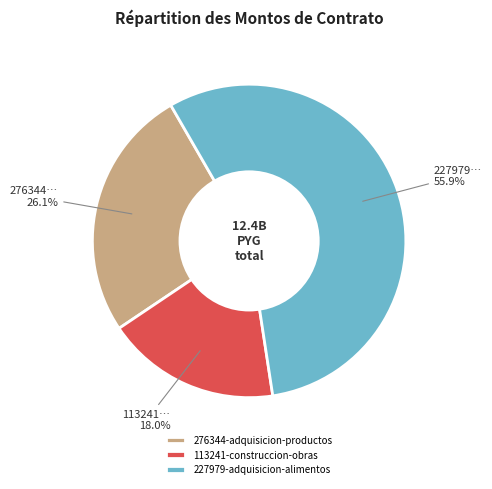

Which category has the biggest portion of the pie?

227979-adquisicion-alimentos